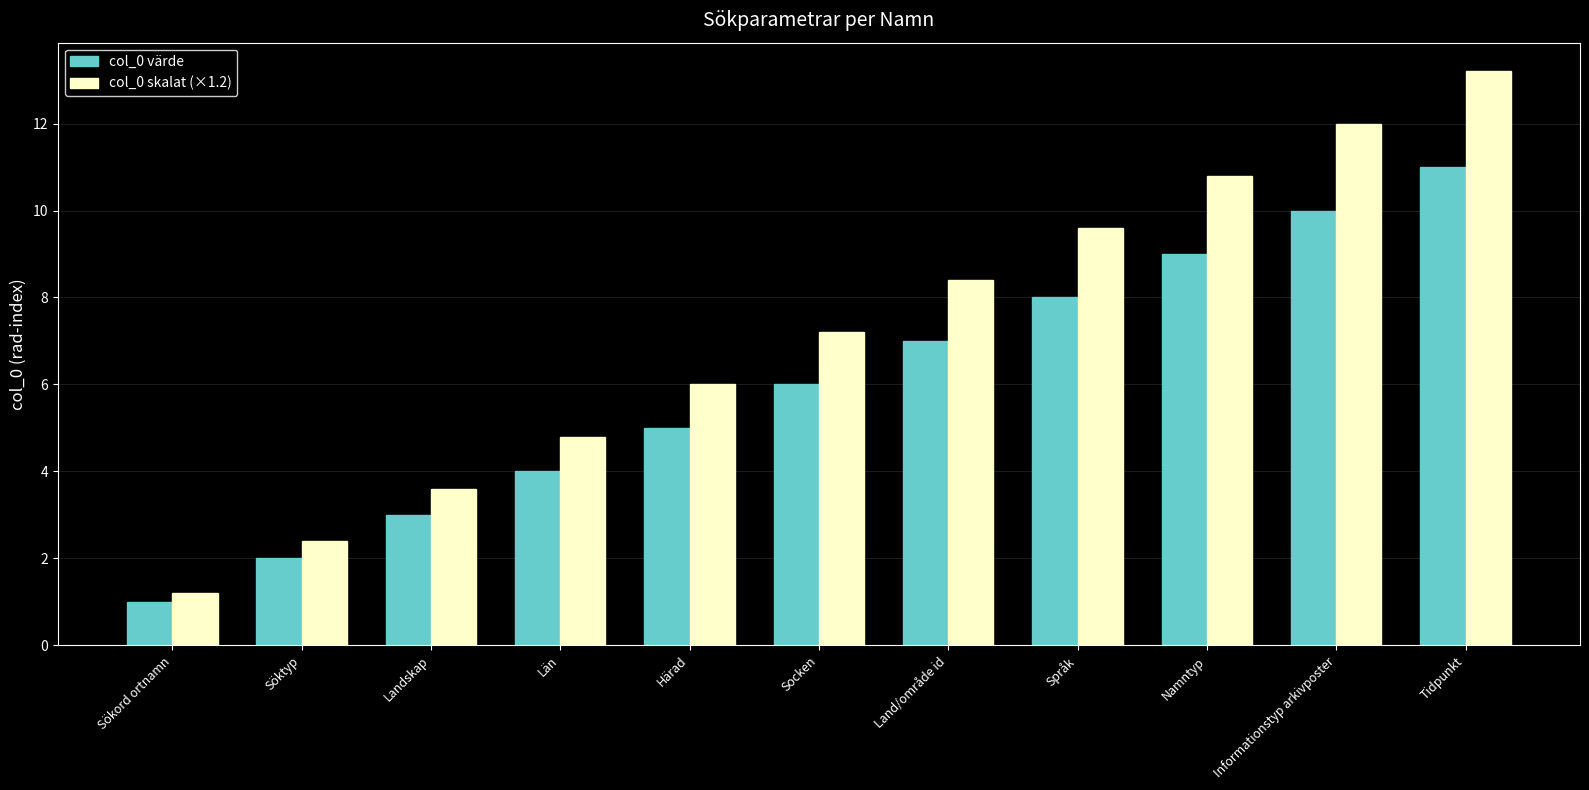

What is the difference between the maximum and second lowest values in the col_0 värde series?

9.0